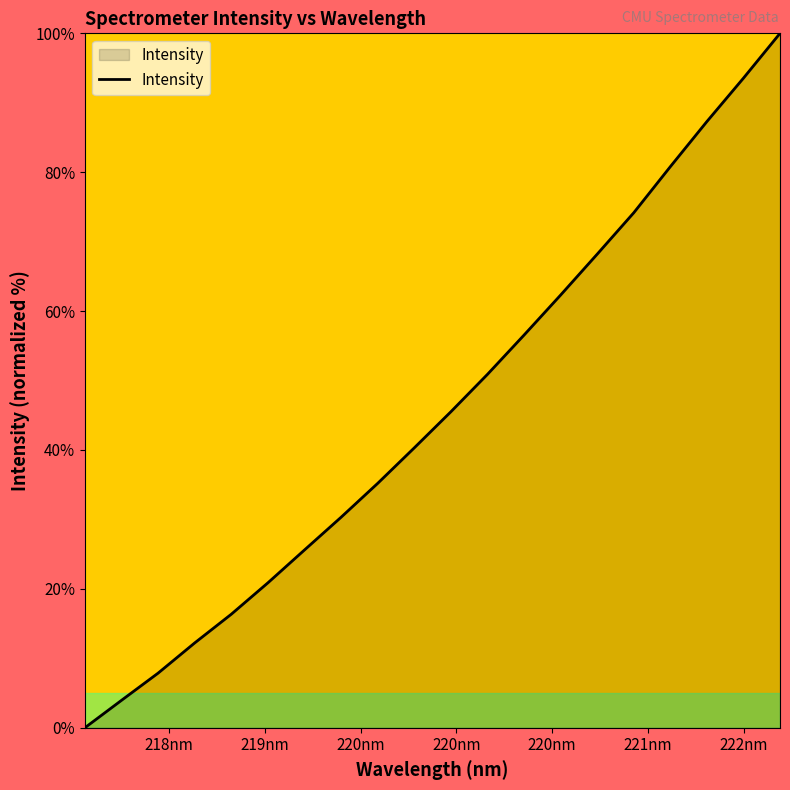

What is the difference between the maximum and minimum values?

100.0